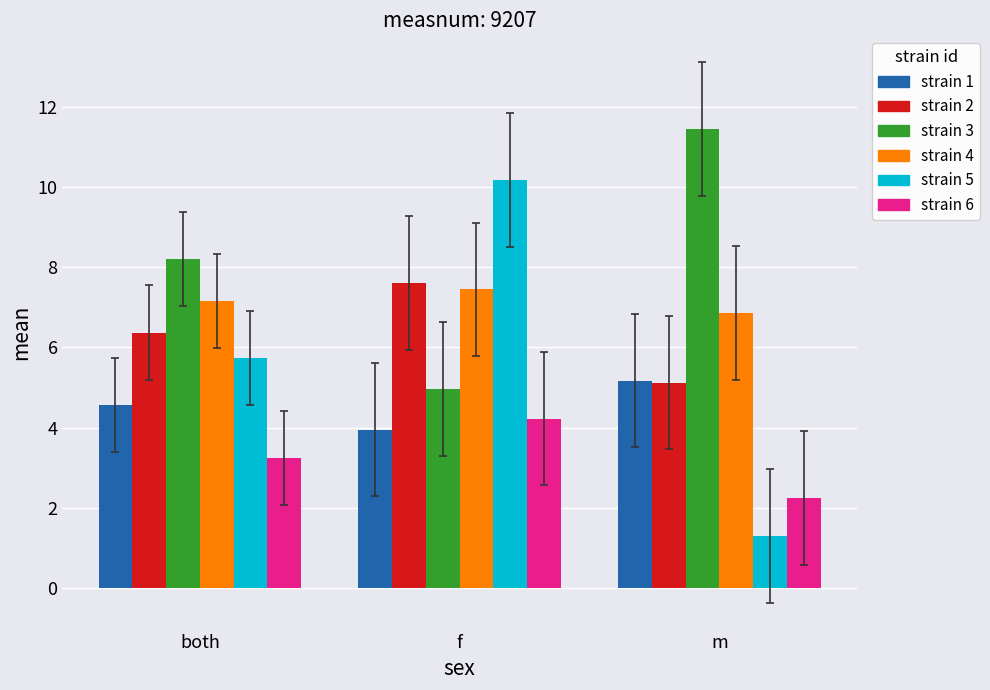

What is the difference between the highest and lowest values at f?

6.2